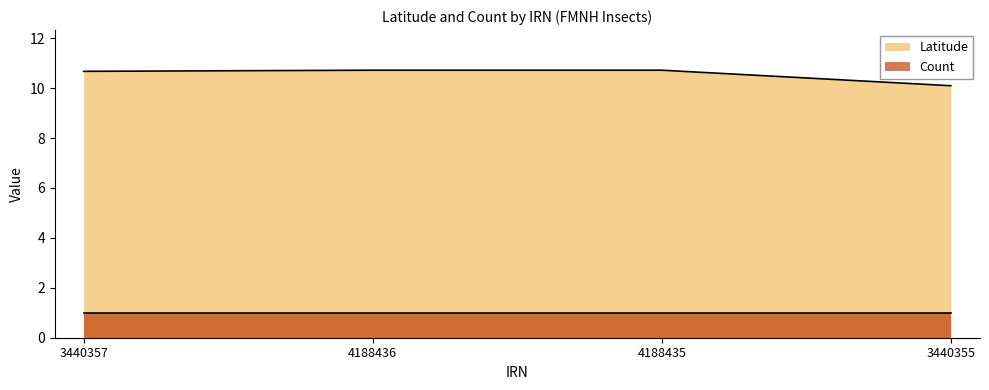

Between 4188435 and 3440355, which is larger?

4188435